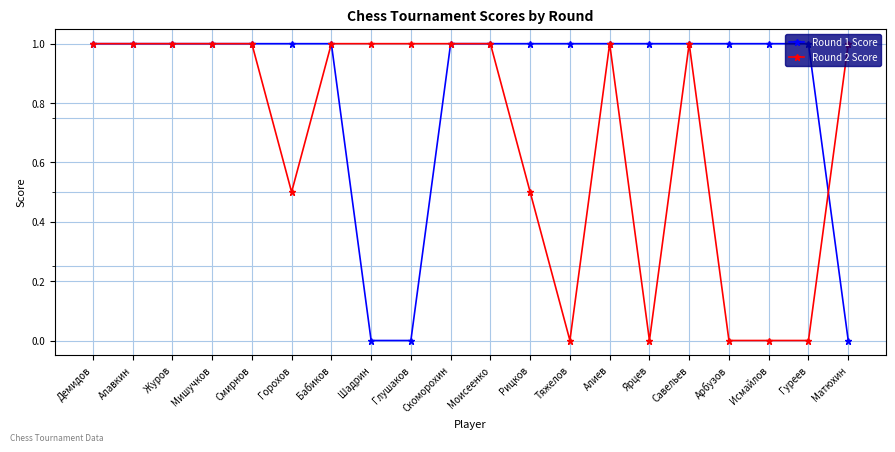

Reading left to right, transcribe all the data shown in this chart.

Round 1 Score: 1.0	1.0	1.0	1.0	1.0	1.0	1.0	0.0	0.0	1.0	1.0	1.0	1.0	1.0	1.0	1.0	1.0	1.0	1.0	0.0
Round 2 Score: 1.0	1.0	1.0	1.0	1.0	0.5	1.0	1.0	1.0	1.0	1.0	0.5	0.0	1.0	0.0	1.0	0.0	0.0	0.0	1.0